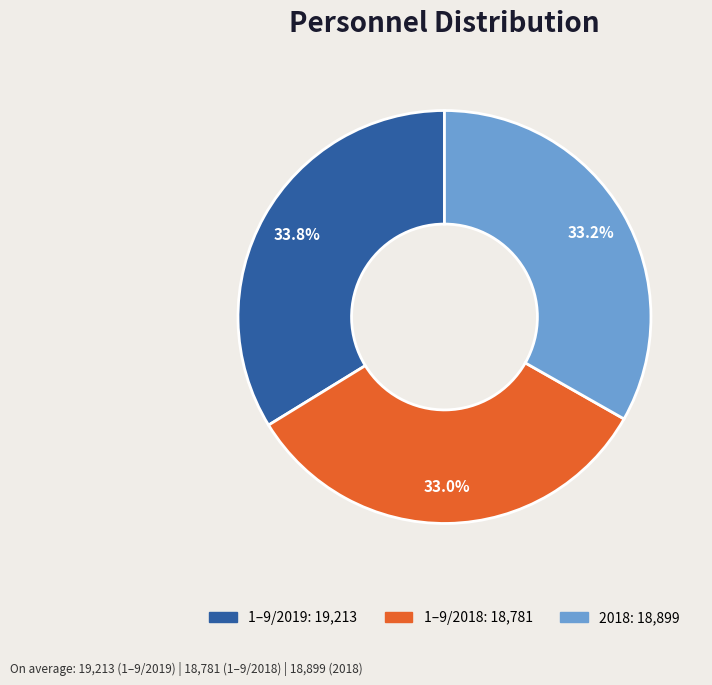

How many segments does this pie chart have?

3